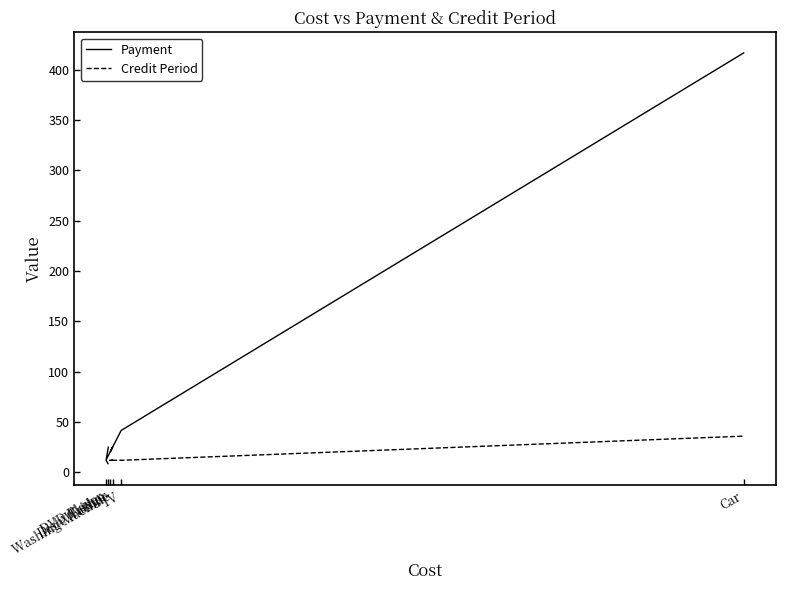

True or false: Credit Period has more than 0 interior local peaks.

False